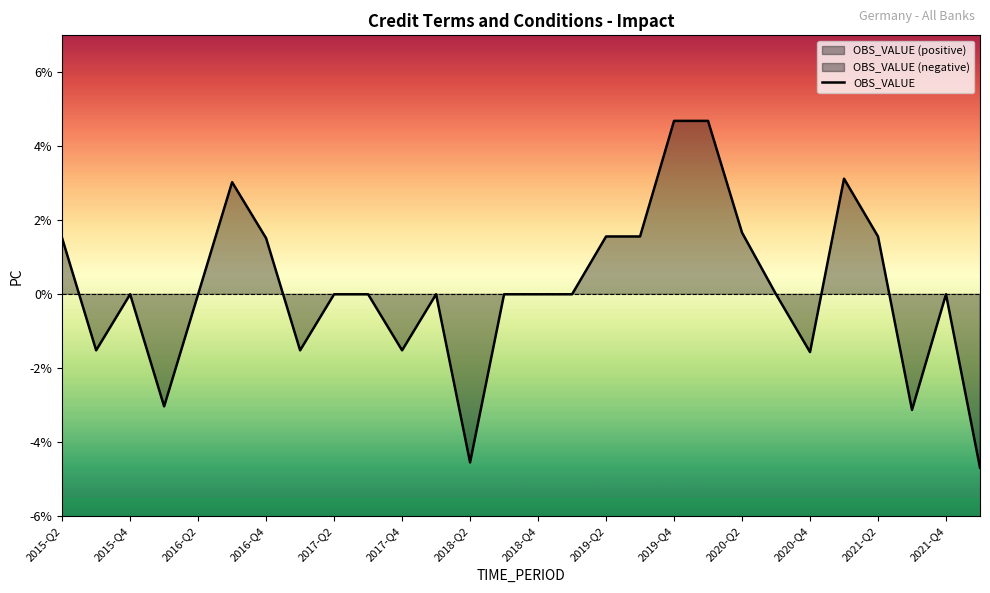

What is the minimum value for OBS_VALUE?

-4.7